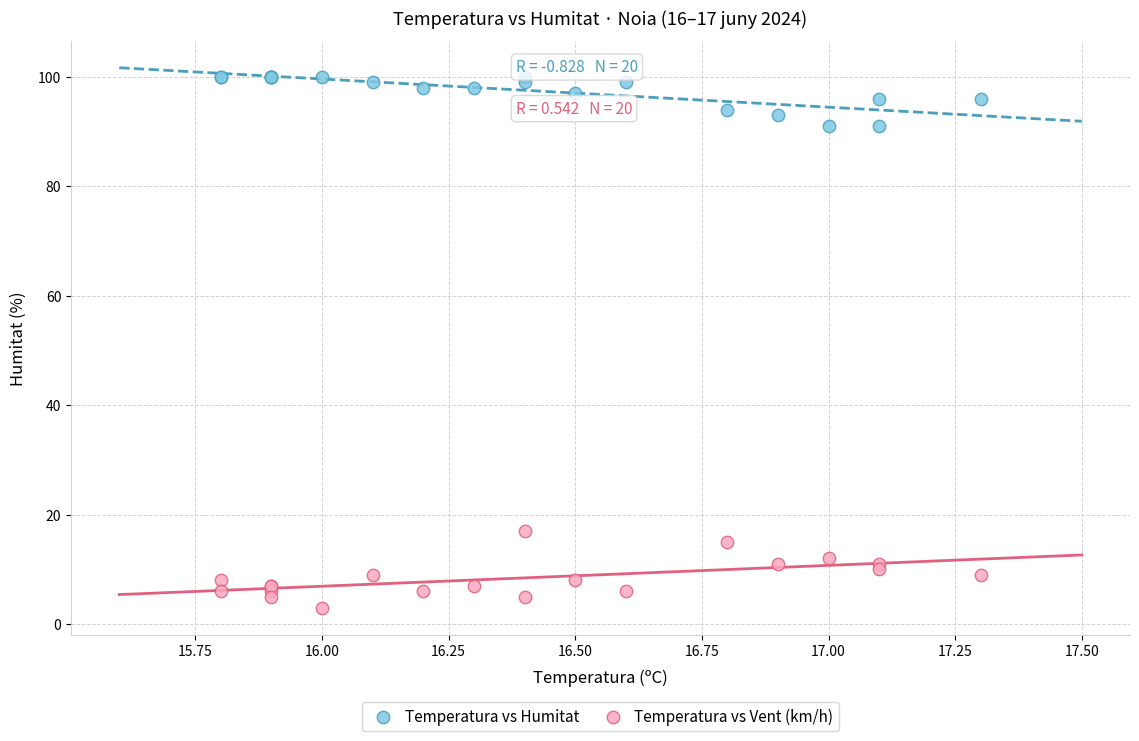

Which series contains the lowest Y value?

Temperatura vs Vent (km/h)